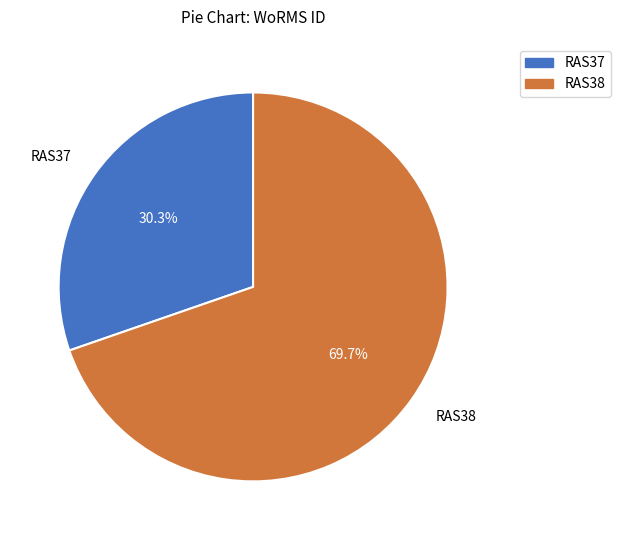

Which category has the smallest portion of the pie?

RAS37